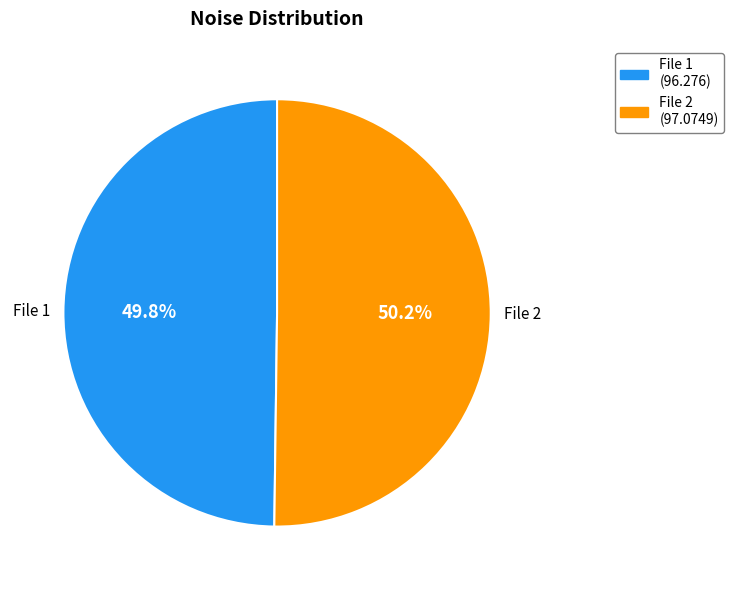

Approximately how many times larger is the value at File 2 compared to File 1?

1.0